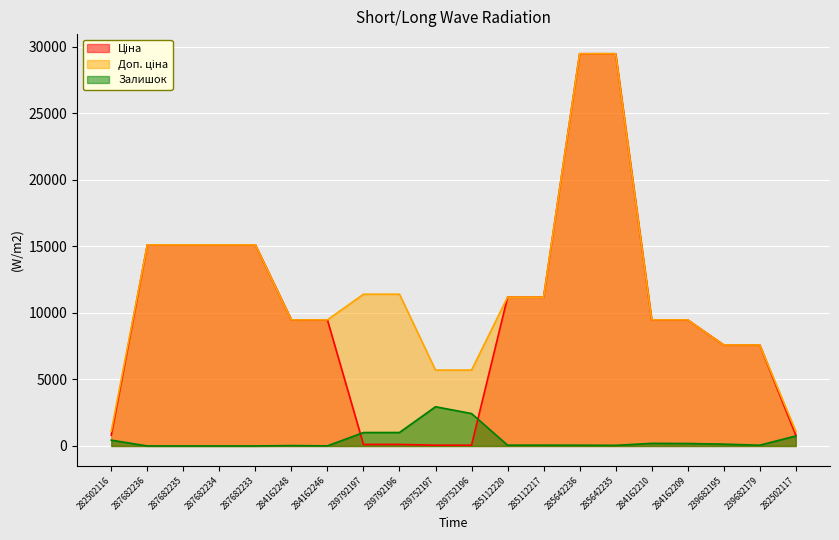

List the series in order of their peak value, highest first.

Ціна, Доп. ціна, Залишок